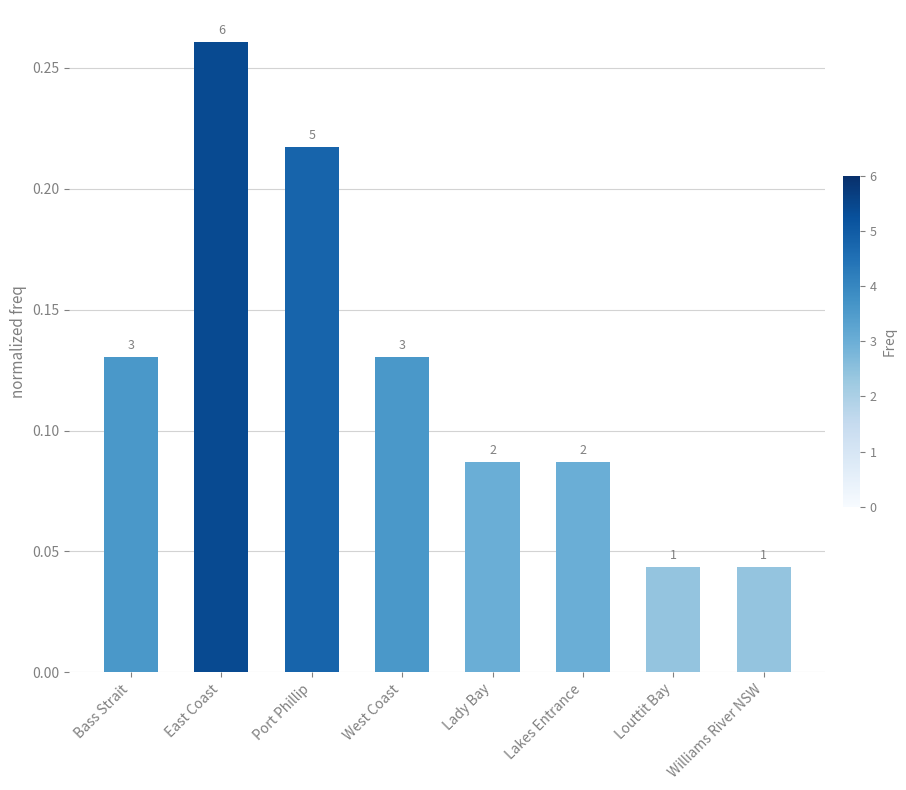

Rank the categories by value from lowest to highest.

Louttit Bay, Williams River NSW, Lady Bay, Lakes Entrance, Bass Strait, West Coast, Port Phillip, East Coast